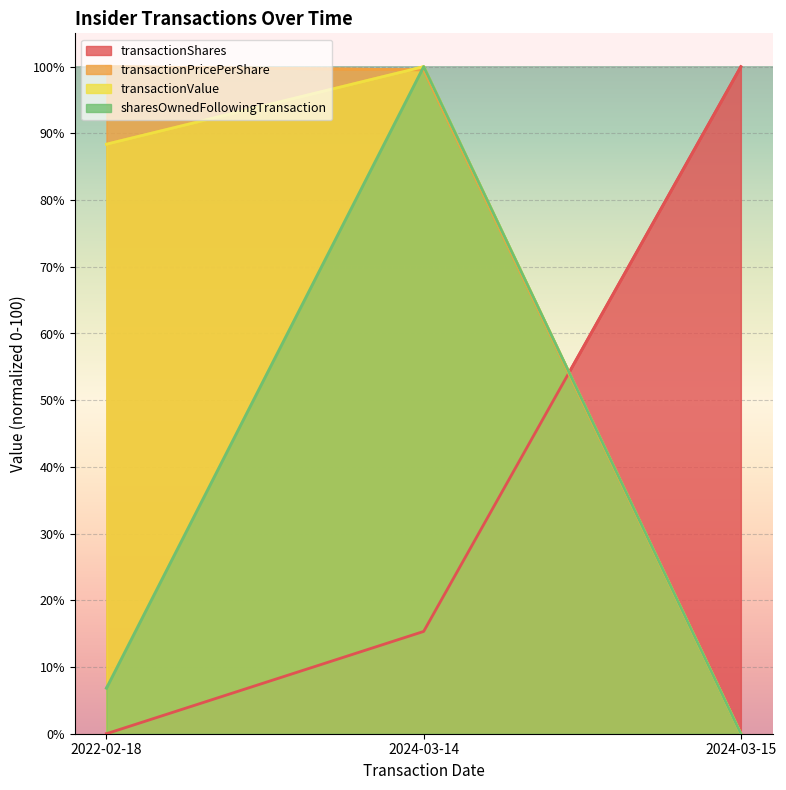

What is the difference between the highest and lowest values at 2024-03-14?

84.7